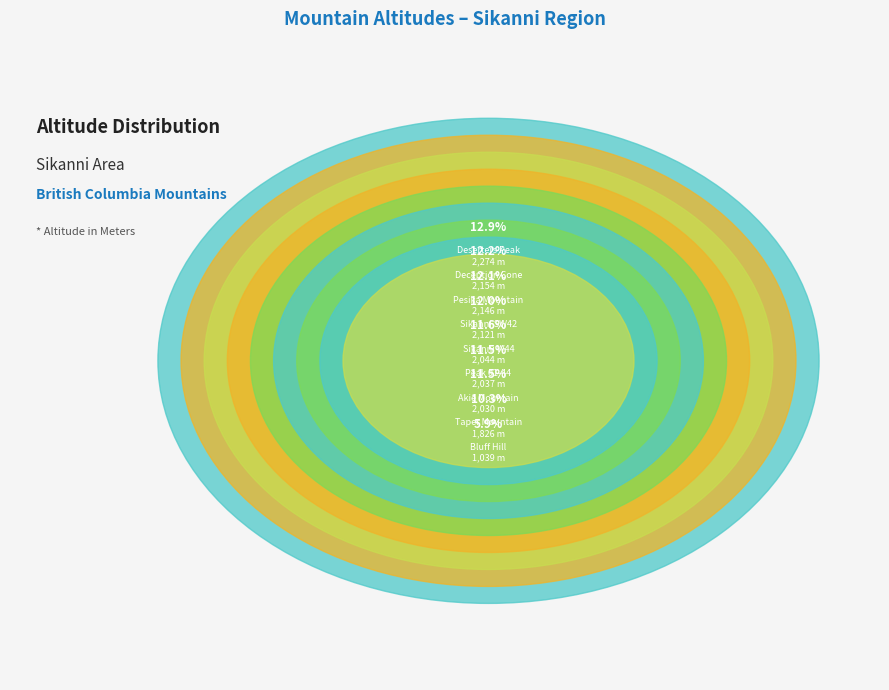

What is the change in value from Akie Mountain to Bluff Hill?

-991